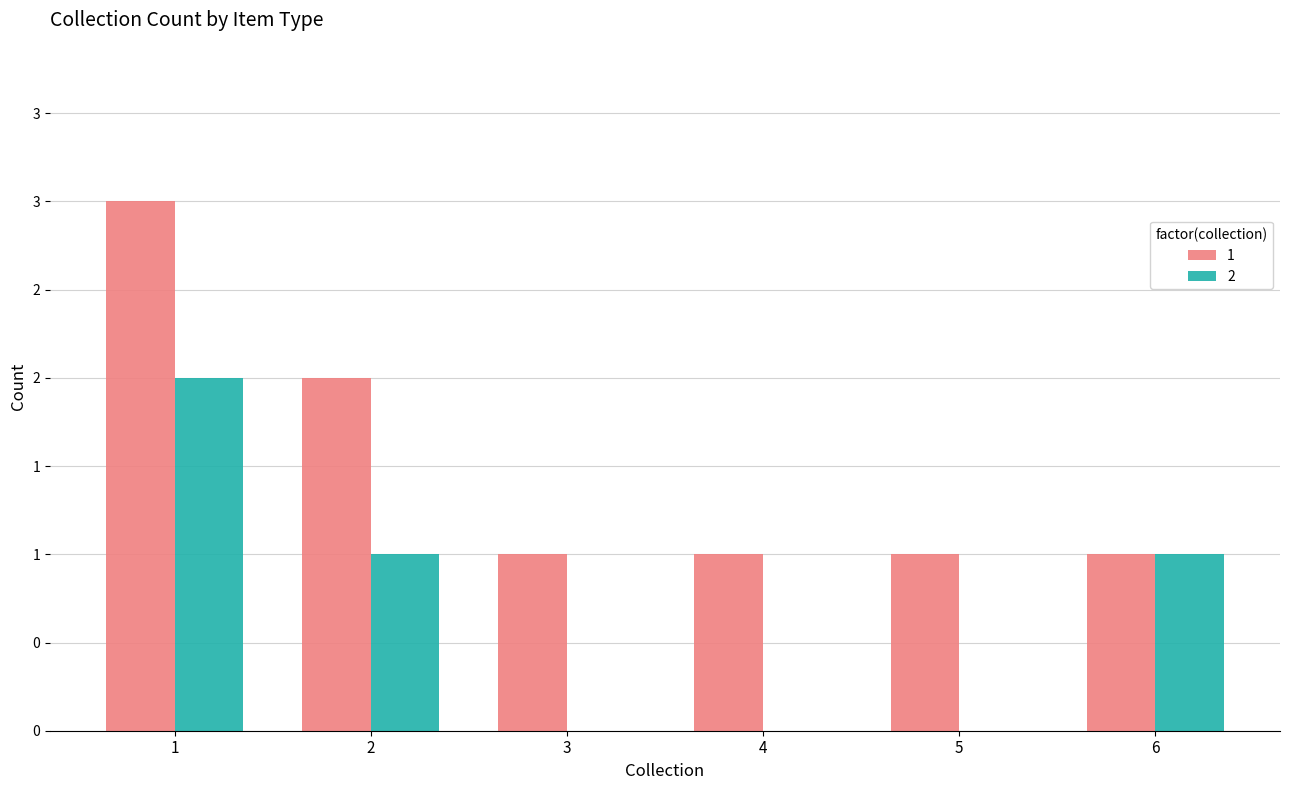

Which series has the widest spread of values?

1